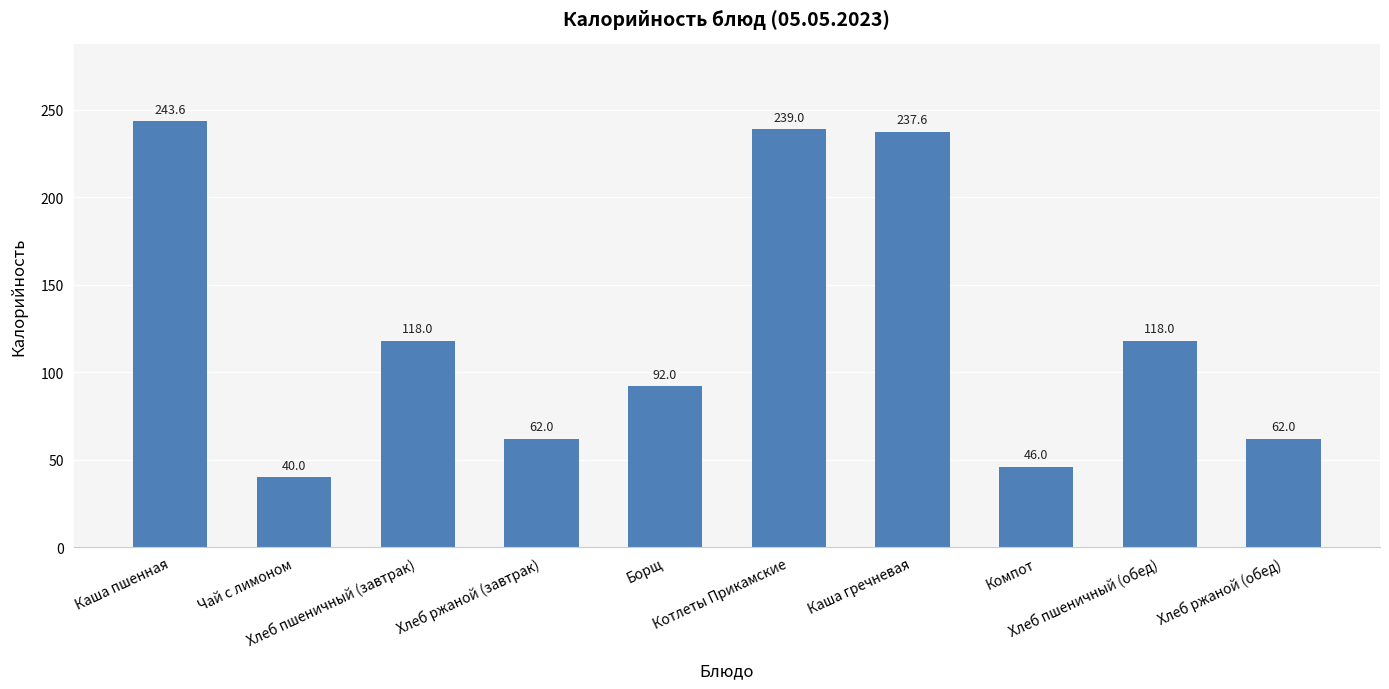

How many categories are shown in the chart?

10